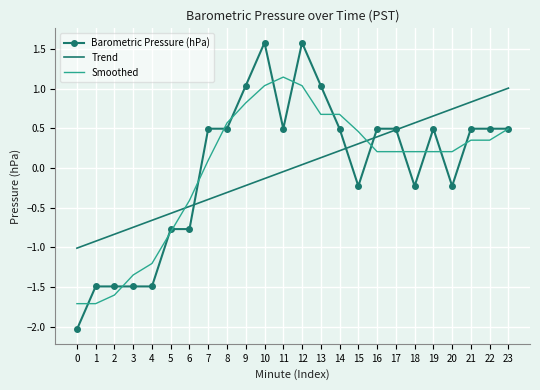

What is the total value across all series at 12?

2.7